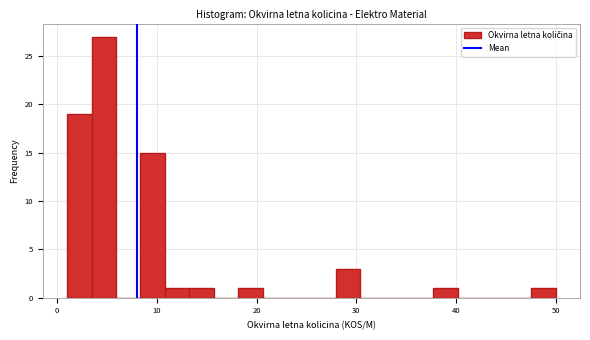

Around what value on the x-axis is the tallest bar? Give the approximate position of its centre, as read against the axis.

5